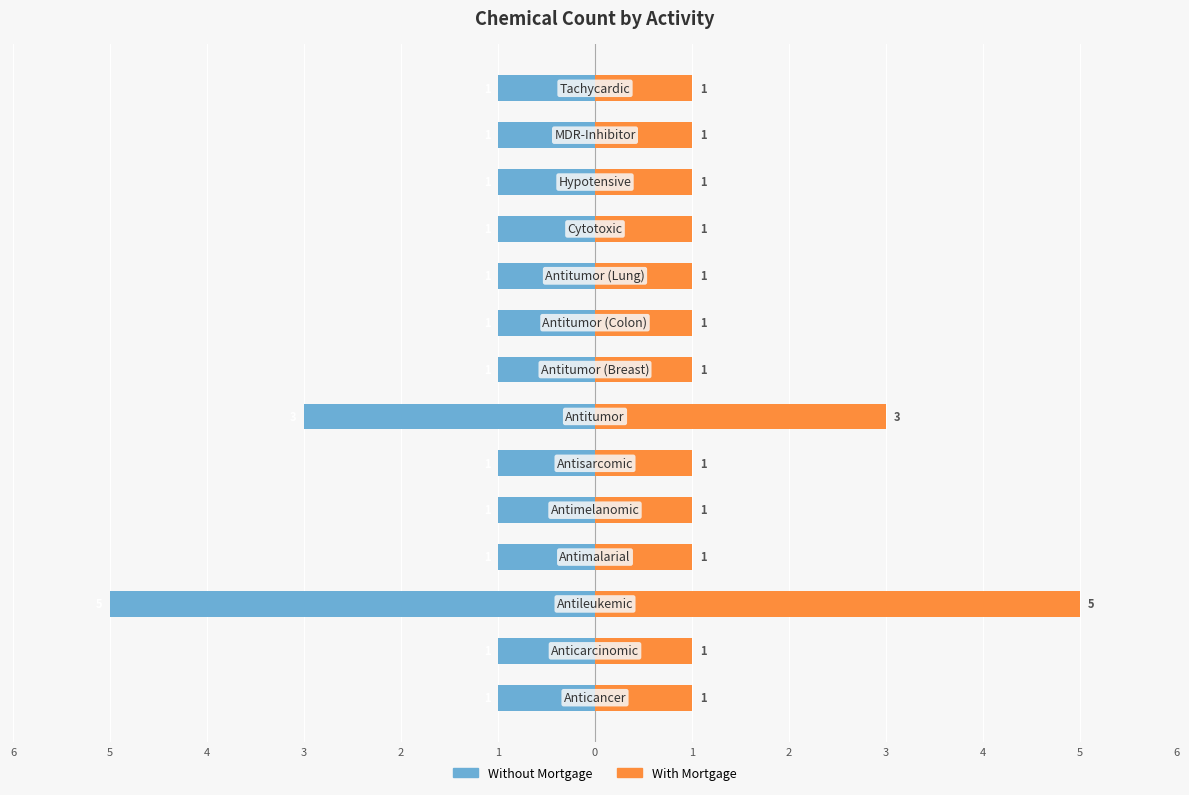

How many series are shown in this chart?

2